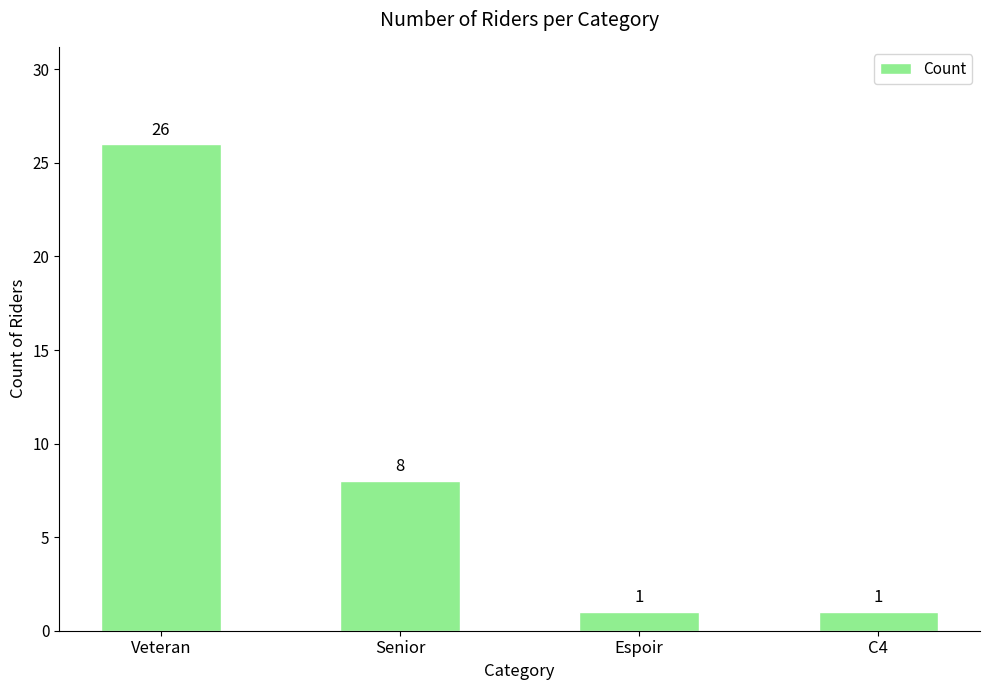

Which has a higher value, C4 or Senior?

Senior